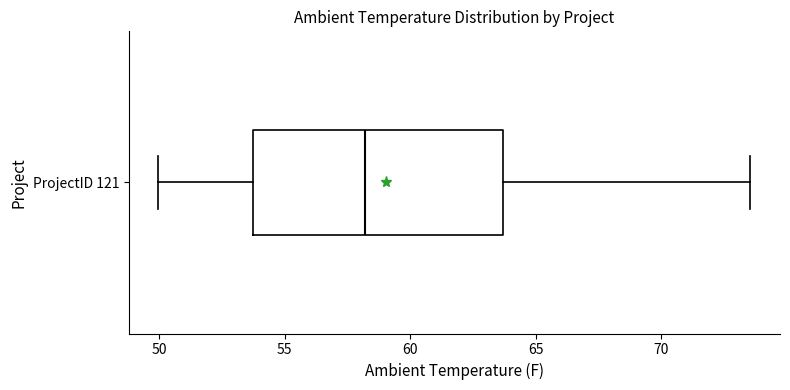

Where does the median line of the box for ProjectID 121 sit on the x-axis? The values are not printed on the chart, so give them approximately, as read against the axis.

58.0